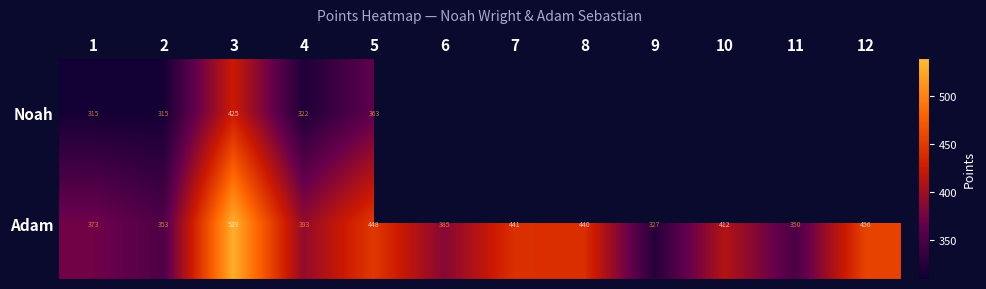

What is the sum of the Adam values at 6 and 1?

758